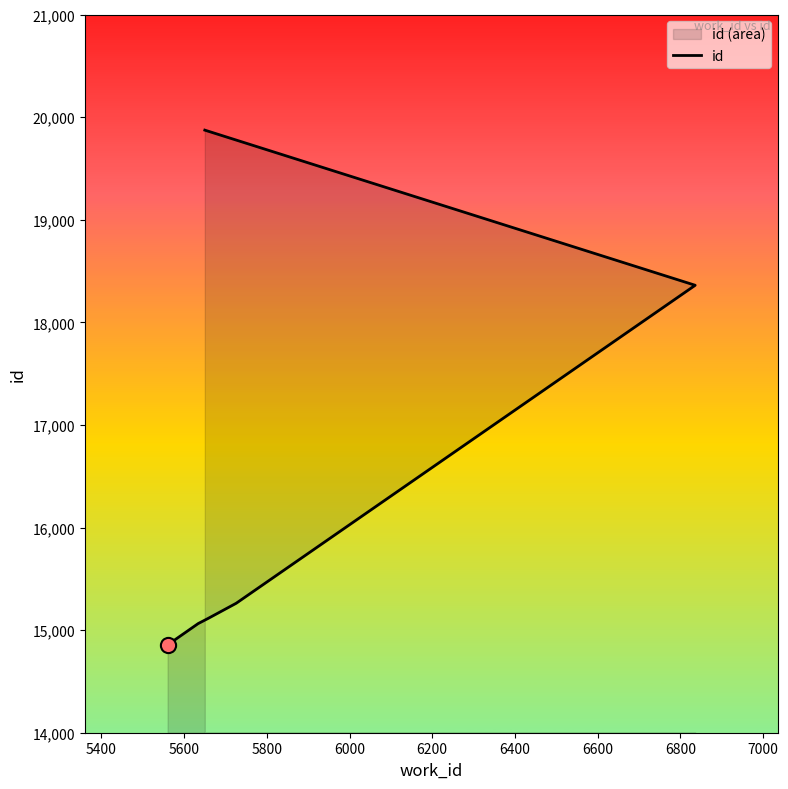

What is the ratio of the value at 5400 to the value at 6200?

0.8